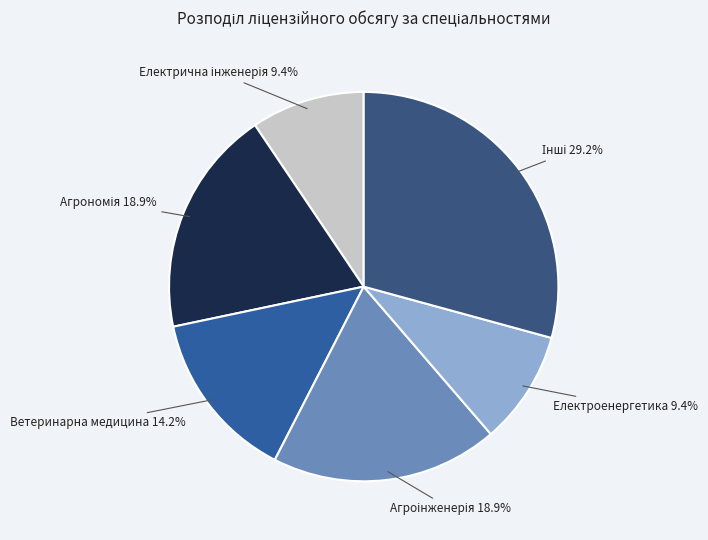

How many slices are in this pie chart?

6